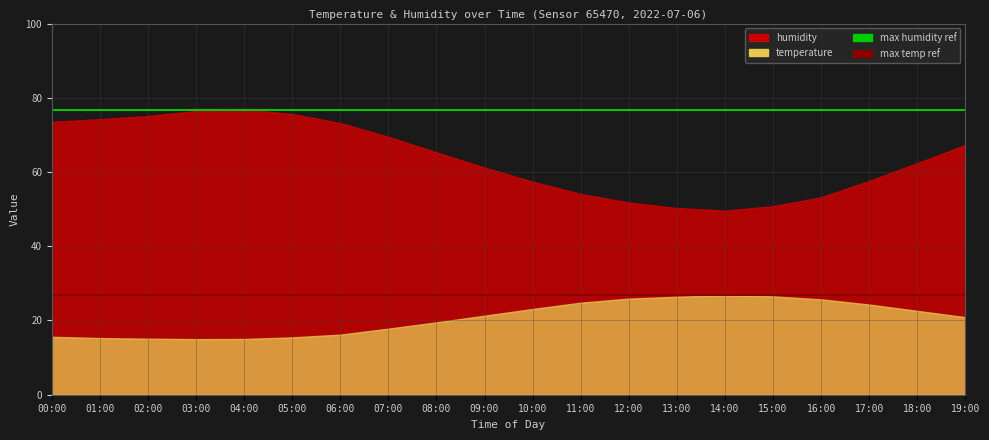

True or false: max humidity ref has a value of 76.8 at 01:00.

True